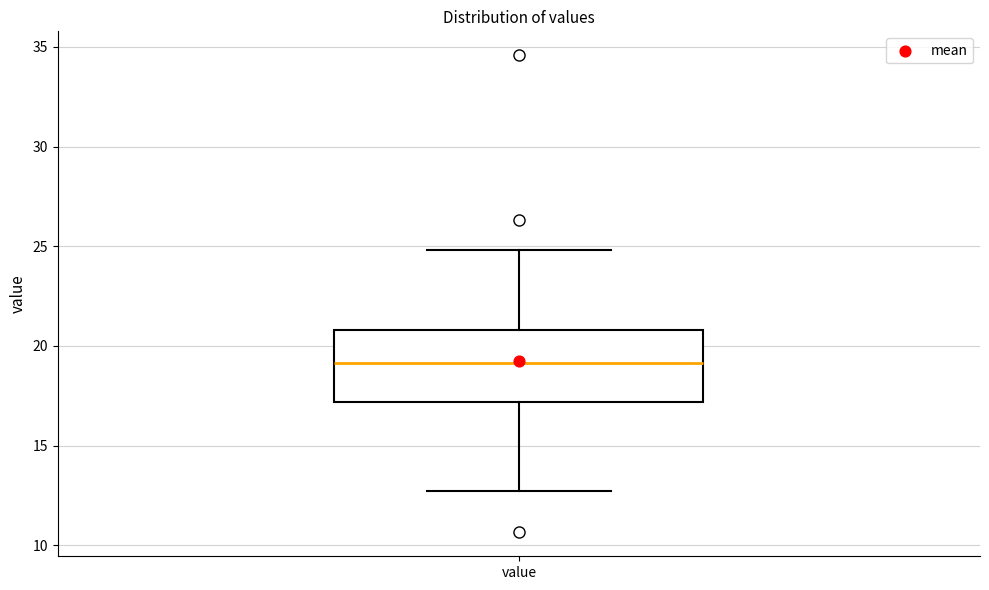

Read this box plot against the y-axis: the position of the median line, the range covered by the box, and the ends of both whiskers. The values are not printed on the chart, so give them approximately, as read against the axis.

median 19.0, box 17.0 to 21.0, whiskers 12.5 to 25.0